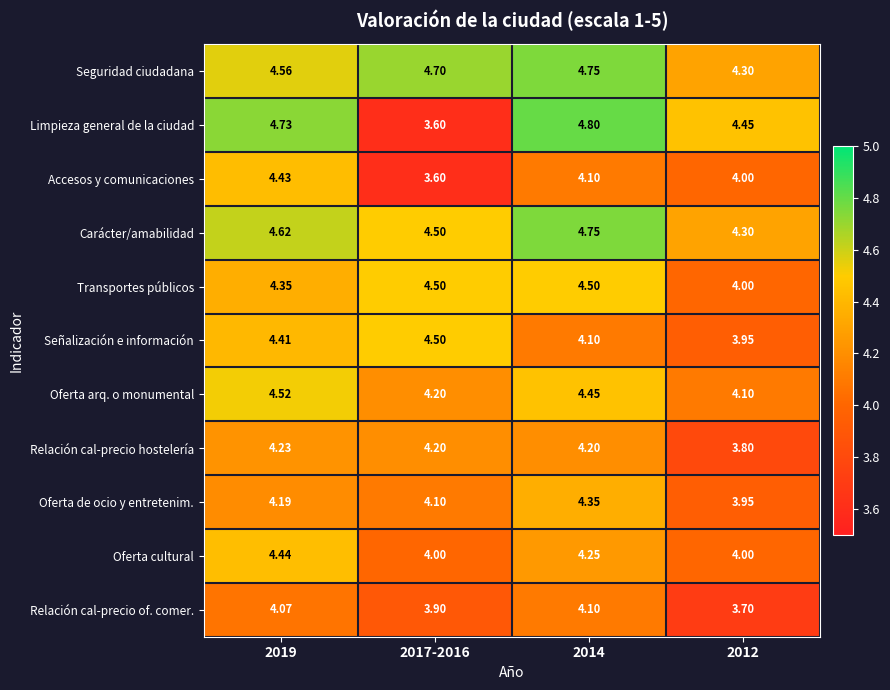

Which series has the largest range (max minus min)?

Limpieza general de la ciudad